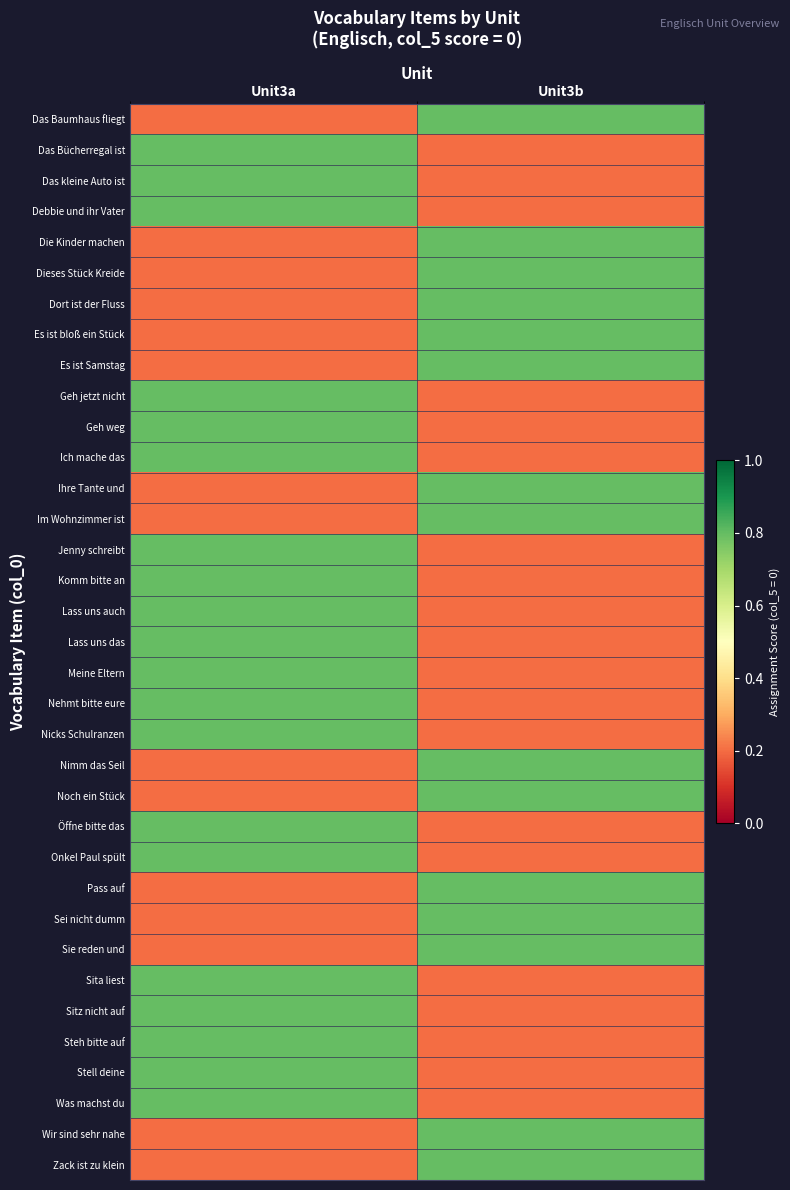

At how many categories does at least one series exceed 0?

2